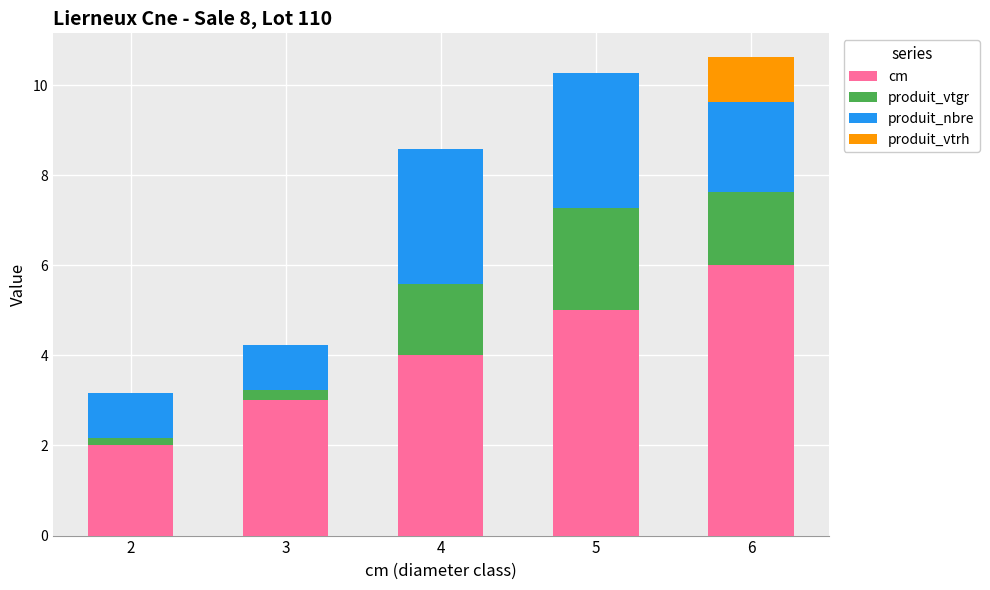

What is the highest value of the cm series?

6.0